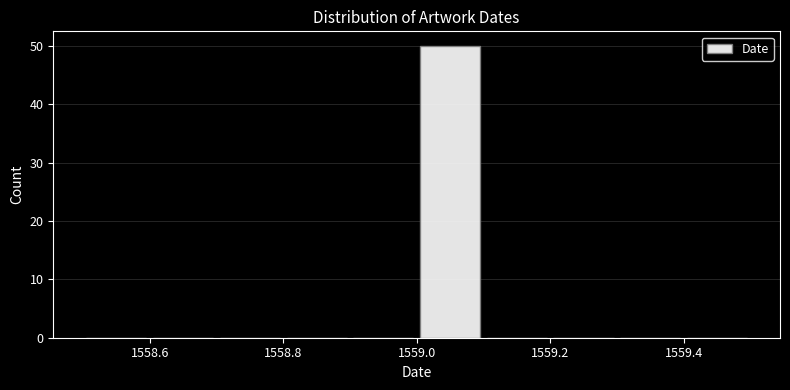

Over which range of the x-axis is the bar tallest?

1559.0 to 1559.1